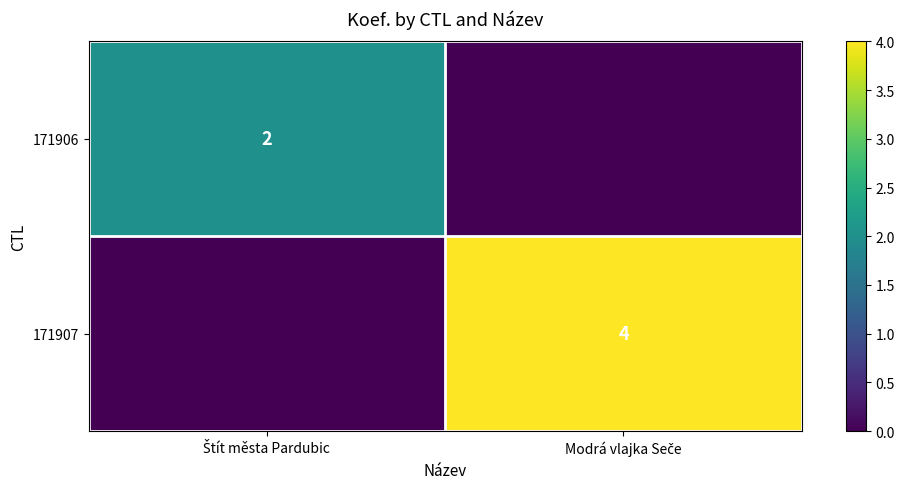

List the labels in order of 171906 value, smallest first.

Modrá vlajka Seče, Štít města Pardubic